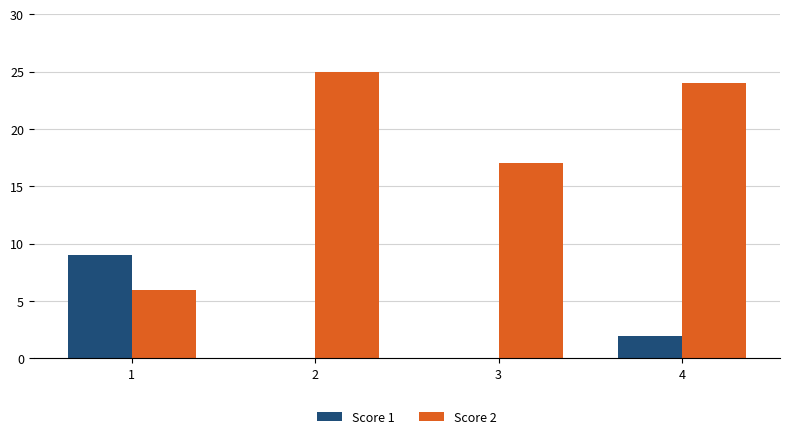

At which category is the sum across all series the highest?

4